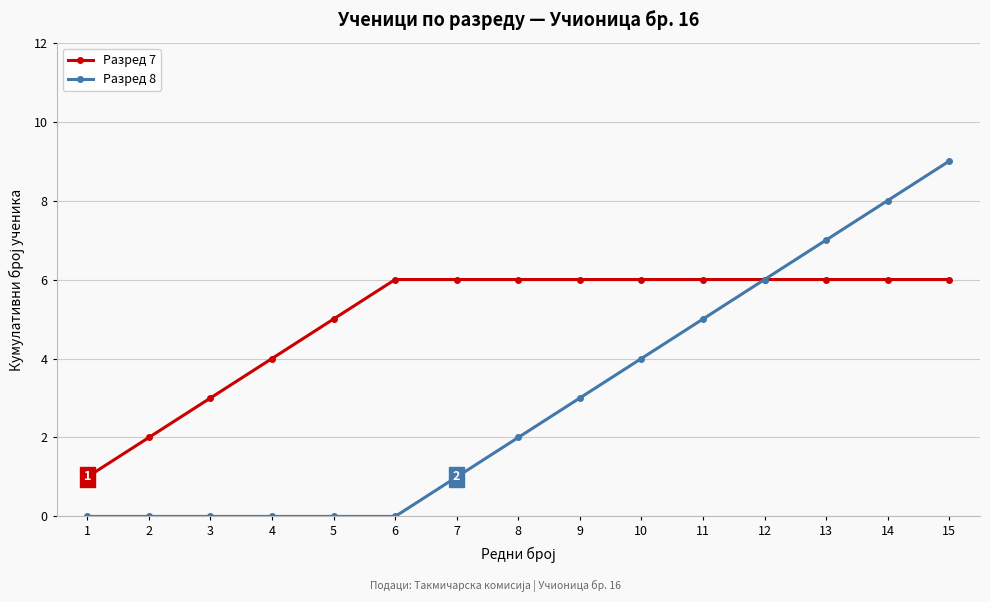

Rank the series at 3 from highest to lowest value.

Разред 7, Разред 8